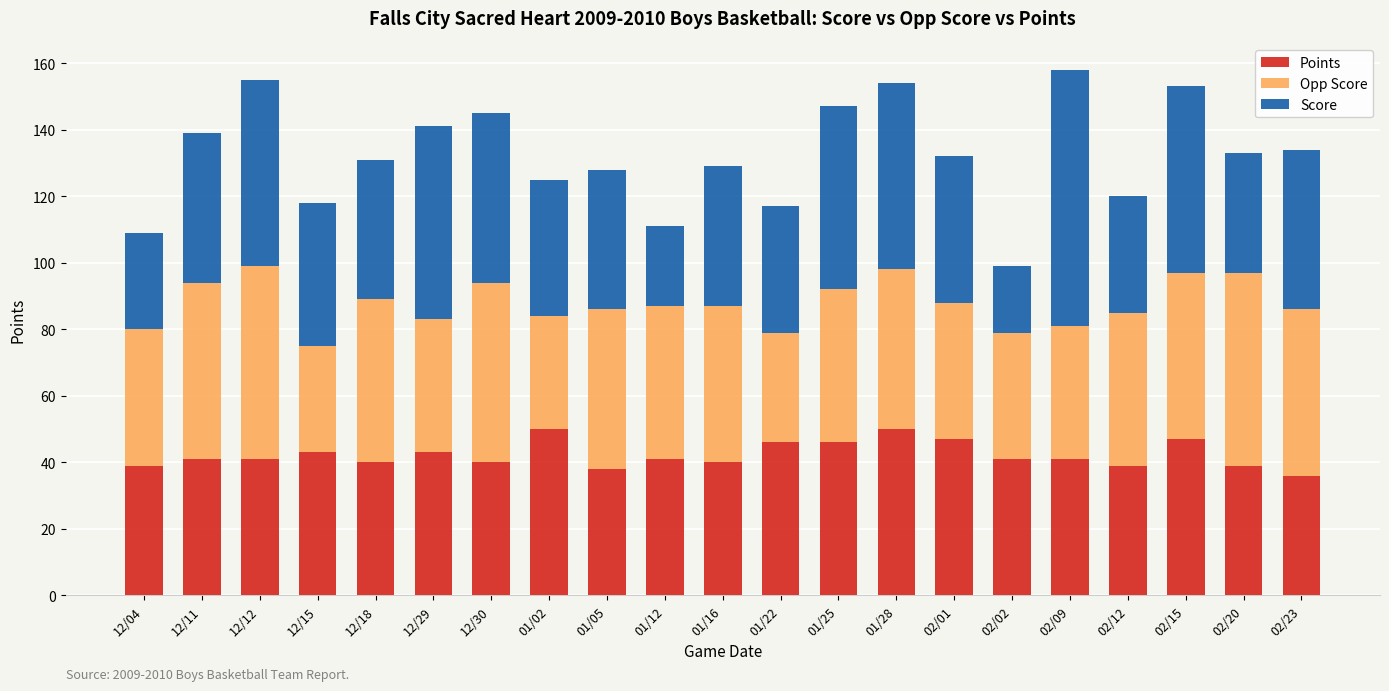

What is the difference between the maximum and minimum values in the Points series?

14